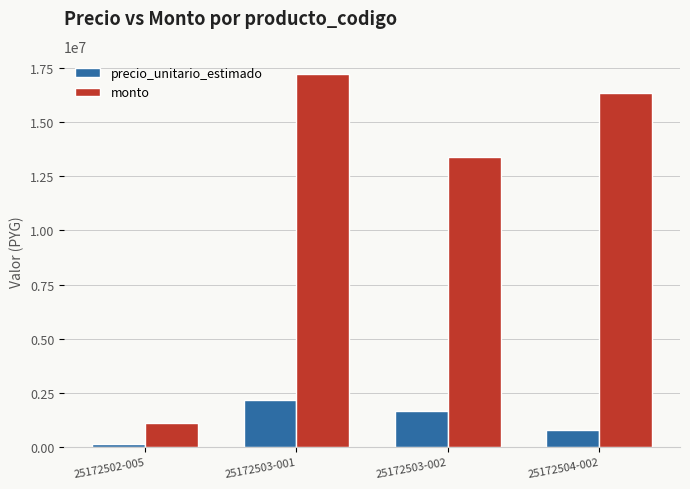

Which category has the highest value across all series?

25172503-001